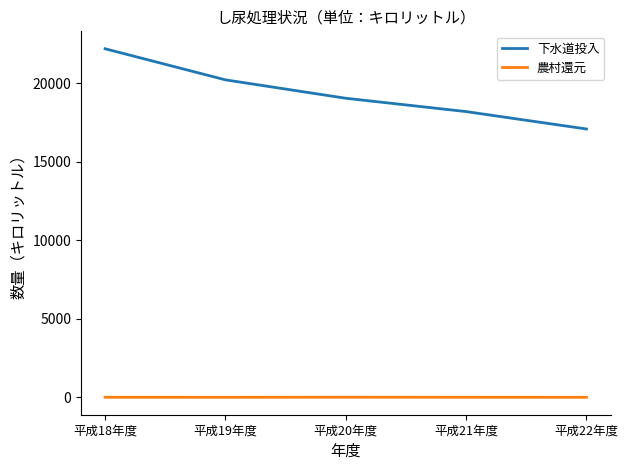

List the series in order of their peak value, highest first.

下水道投入, 農村還元